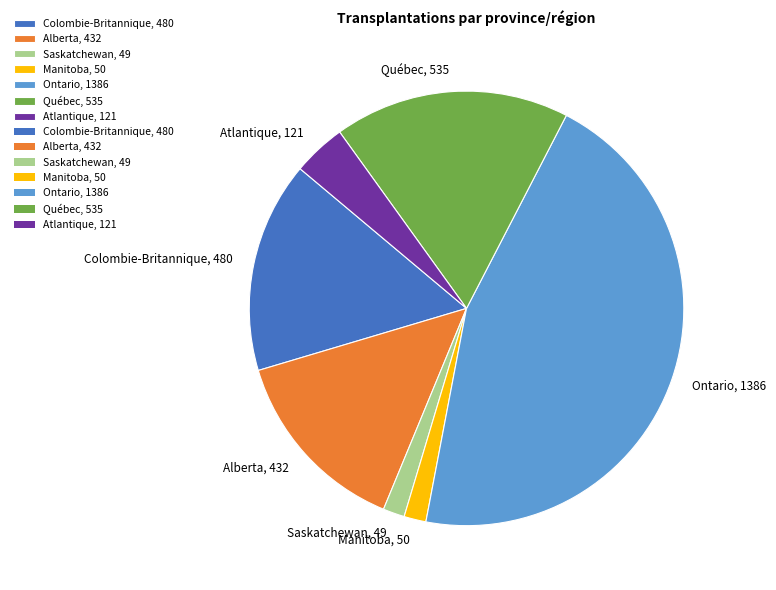

What is the ratio of the value at Alberta, 432 to the value at Manitoba, 50?

8.6